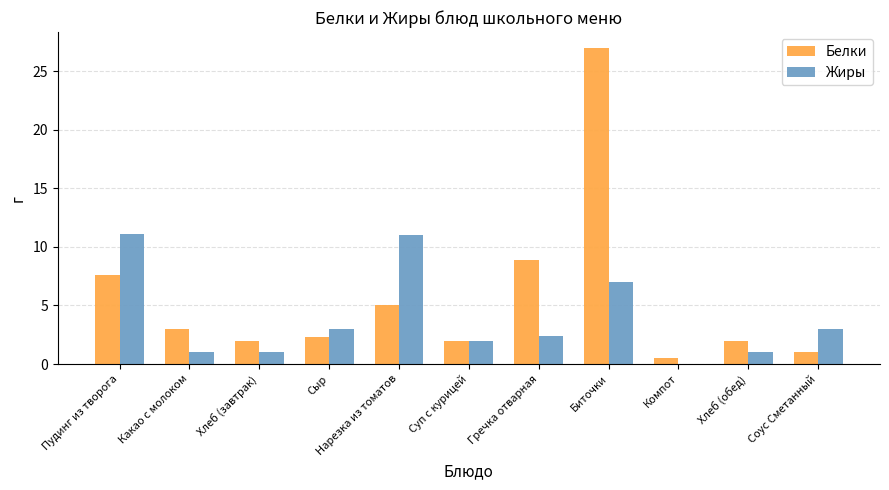

Which series has the widest spread of values?

Белки